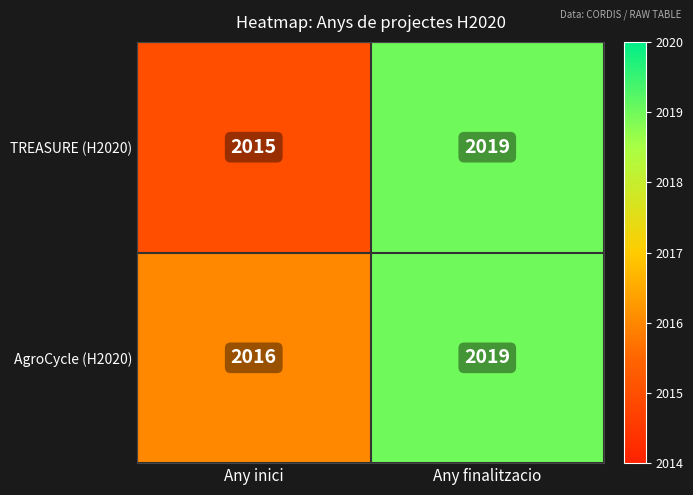

What is the total value across all series at Any inici?

4031